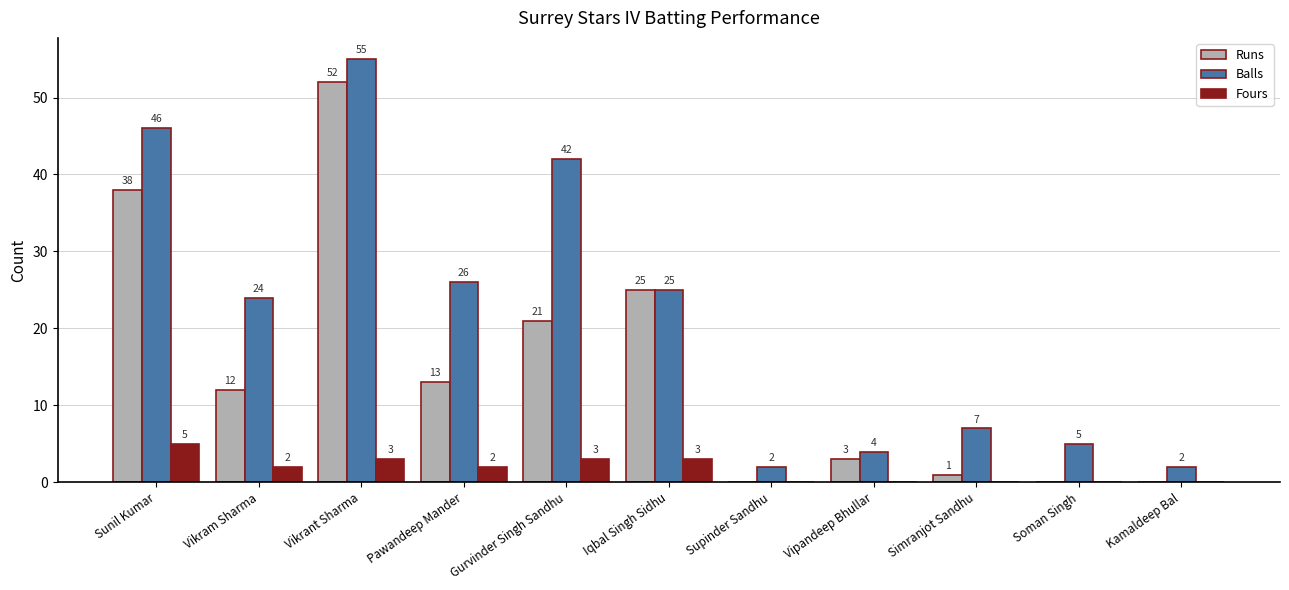

Reading left to right, what are all the values shown in this chart?

Runs: Sunil Kumar=38	Vikram Sharma=12	Vikrant Sharma=52	Pawandeep Mander=13	Gurvinder Singh Sandhu=21	Iqbal Singh Sidhu=25	Supinder Sandhu=0	Vipandeep Bhullar=3	Simranjot Sandhu=1	Soman Singh=0	Kamaldeep Bal=0
Balls: Sunil Kumar=46	Vikram Sharma=24	Vikrant Sharma=55	Pawandeep Mander=26	Gurvinder Singh Sandhu=42	Iqbal Singh Sidhu=25	Supinder Sandhu=2	Vipandeep Bhullar=4	Simranjot Sandhu=7	Soman Singh=5	Kamaldeep Bal=2
Fours: Sunil Kumar=5	Vikram Sharma=2	Vikrant Sharma=3	Pawandeep Mander=2	Gurvinder Singh Sandhu=3	Iqbal Singh Sidhu=3	Supinder Sandhu=0	Vipandeep Bhullar=0	Simranjot Sandhu=0	Soman Singh=0	Kamaldeep Bal=0